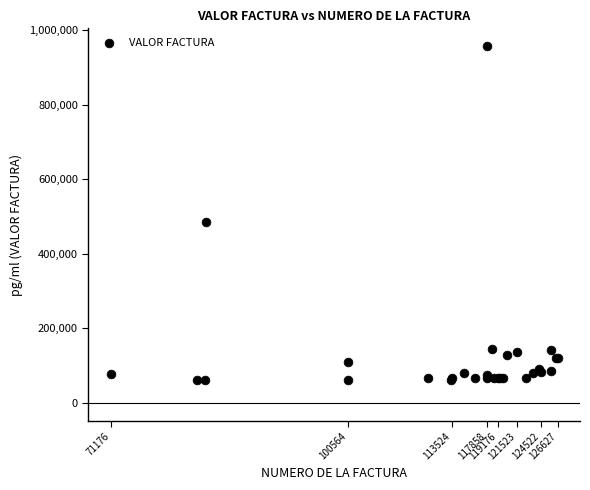

What Y value in the scatter plot is closest to 508674?

486597